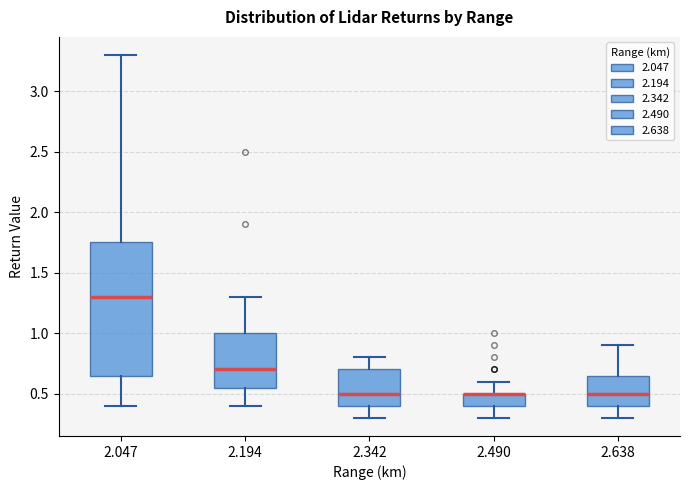

Where does the median line of the box at x = 2.638 sit on the y-axis? The values are not printed on the chart, so give them approximately, as read against the axis.

0.50